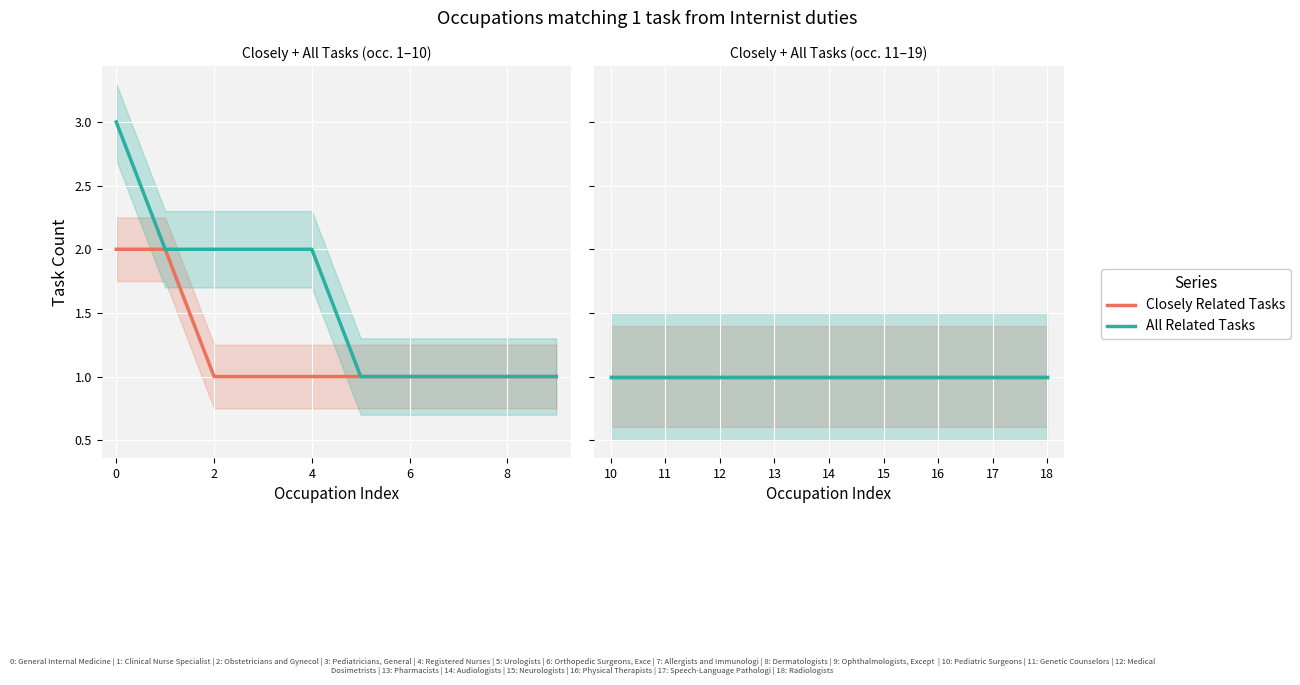

What is the average value of the All Related Tasks series?

1